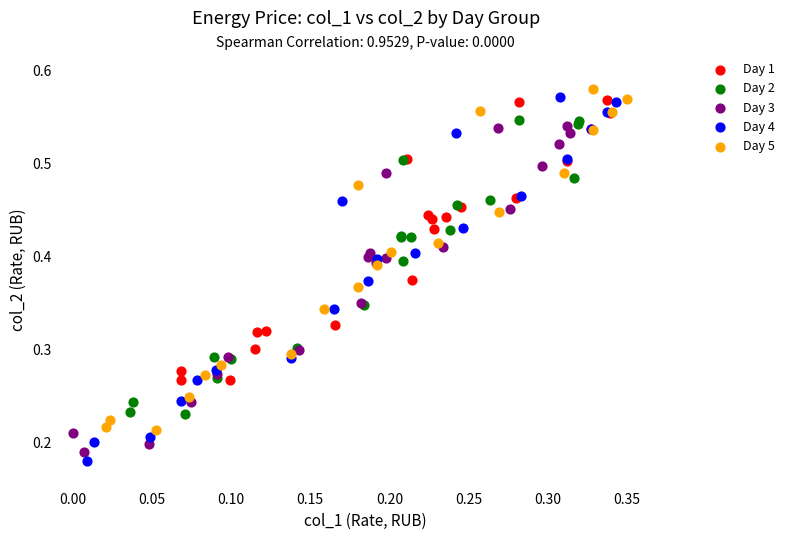

What are all the series names shown in the legend?

Day 1, Day 2, Day 3, Day 4, Day 5